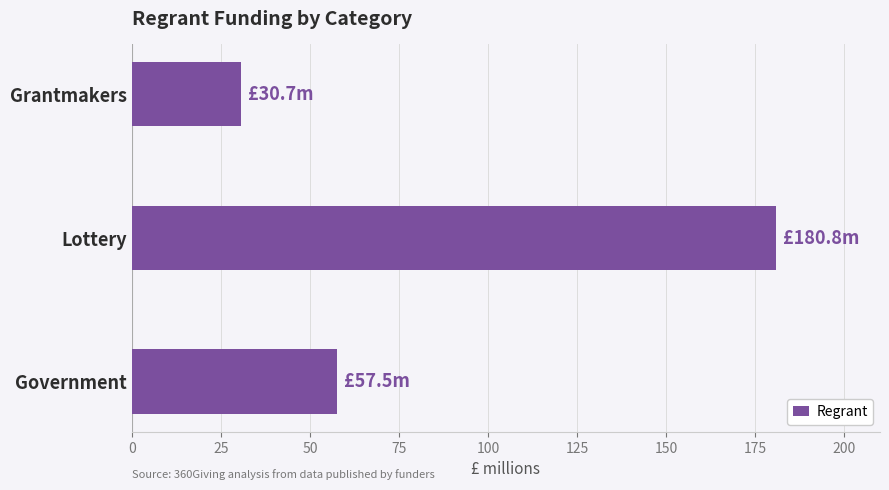

What is the change in value from Grantmakers to Lottery?

+150.1